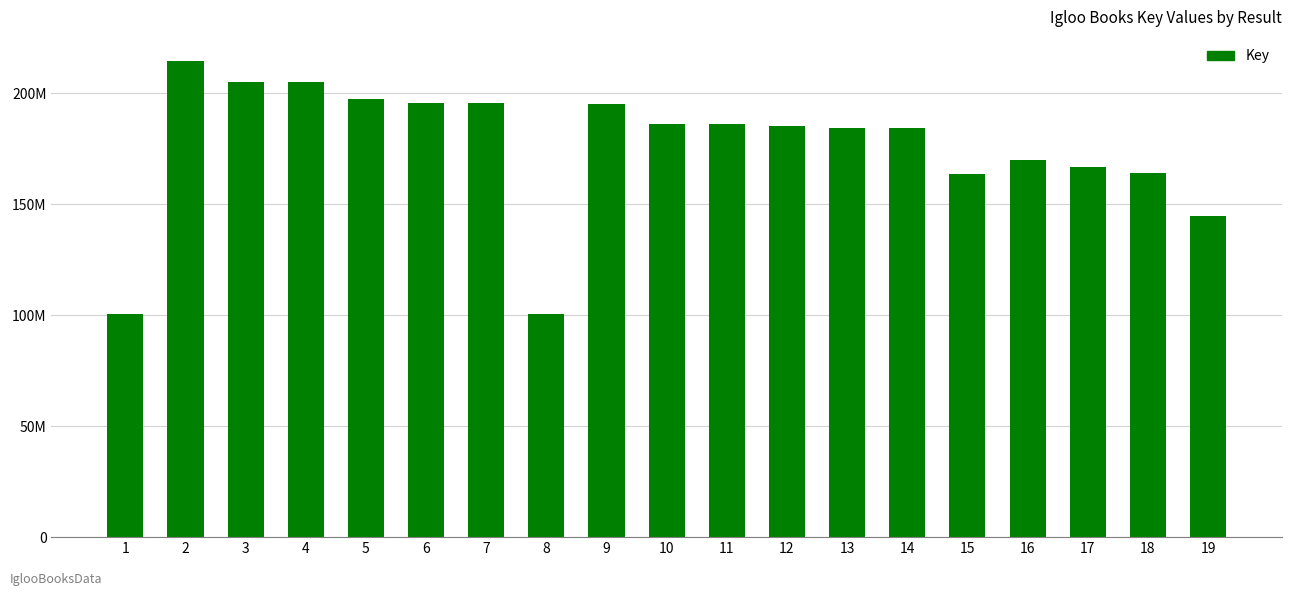

Reading right to left, what are all the values shown in this chart?

19=144533997	18=163893230	17=166830394	16=169898978	15=163770652	14=184328614	13=184328152	12=185476707	11=186292860	10=186292484	9=195106467	8=100403132	7=195713163	6=195712929	5=197387380	4=205221974	3=205222085	2=214691917	1=100402922